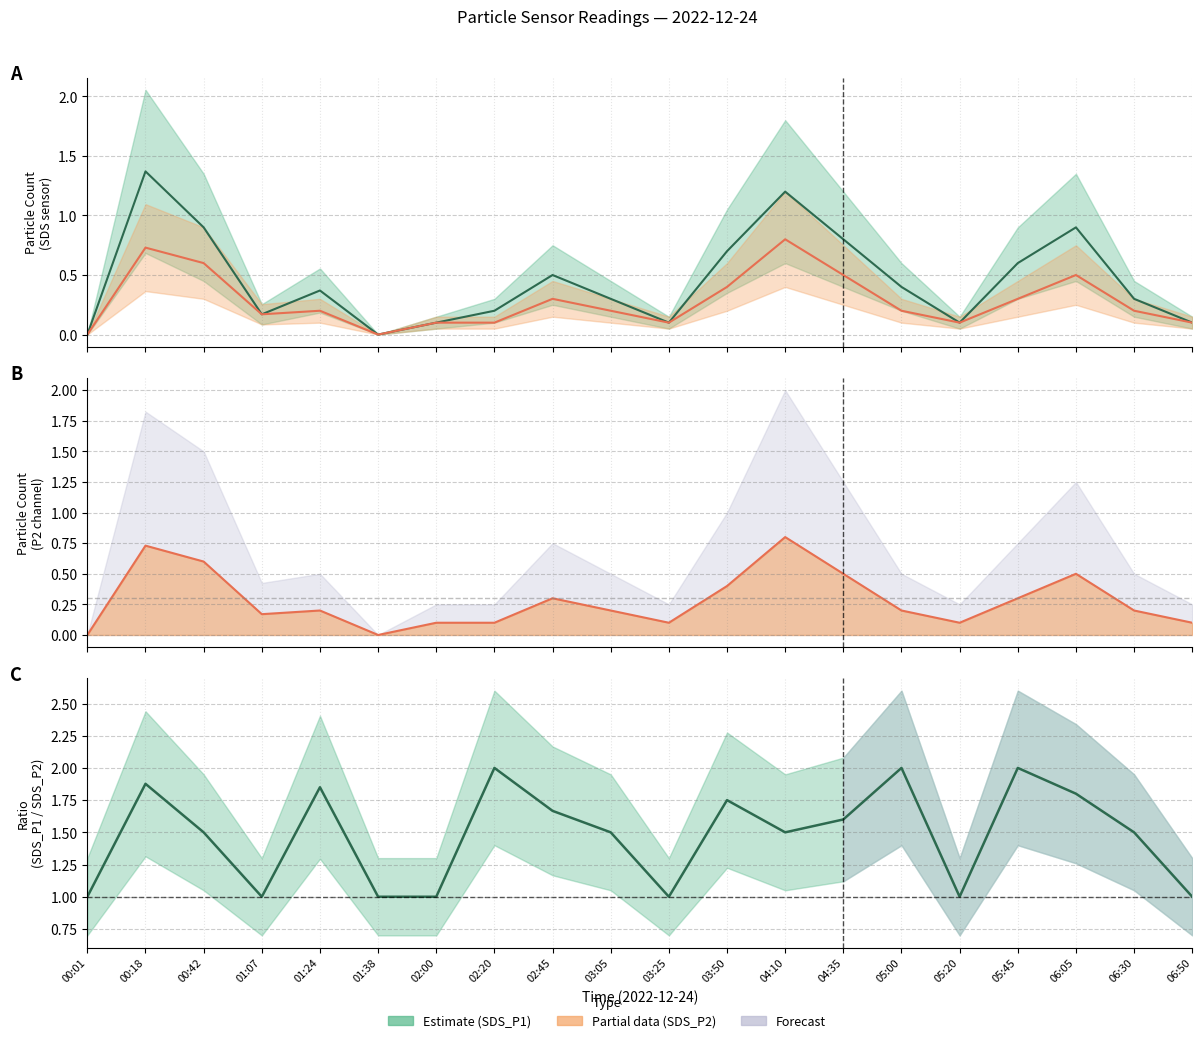

Reading left to right, extract all data points from this chart.

SDS_P1: 0.0	1.4	0.9	0.2	0.4	0.0	0.1	0.2	0.5	0.3	0.1	0.7	1.2	0.8	0.4	0.1	0.6	0.9	0.3	0.1
SDS_P2: 0.0	0.7	0.6	0.2	0.2	0.0	0.1	0.1	0.3	0.2	0.1	0.4	0.8	0.5	0.2	0.1	0.3	0.5	0.2	0.1
Baseline: 0.3	0.3	0.3	0.3	0.3	0.3	0.3	0.3	0.3	0.3	0.3	0.3	0.3	0.3	0.3	0.3	0.3	0.3	0.3	0.3
Ratio SDS_P1/P2: 1.0	1.9	1.5	1.0	1.8	1.0	1.0	2.0	1.7	1.5	1.0	1.7	1.5	1.6	2.0	1.0	2.0	1.8	1.5	1.0